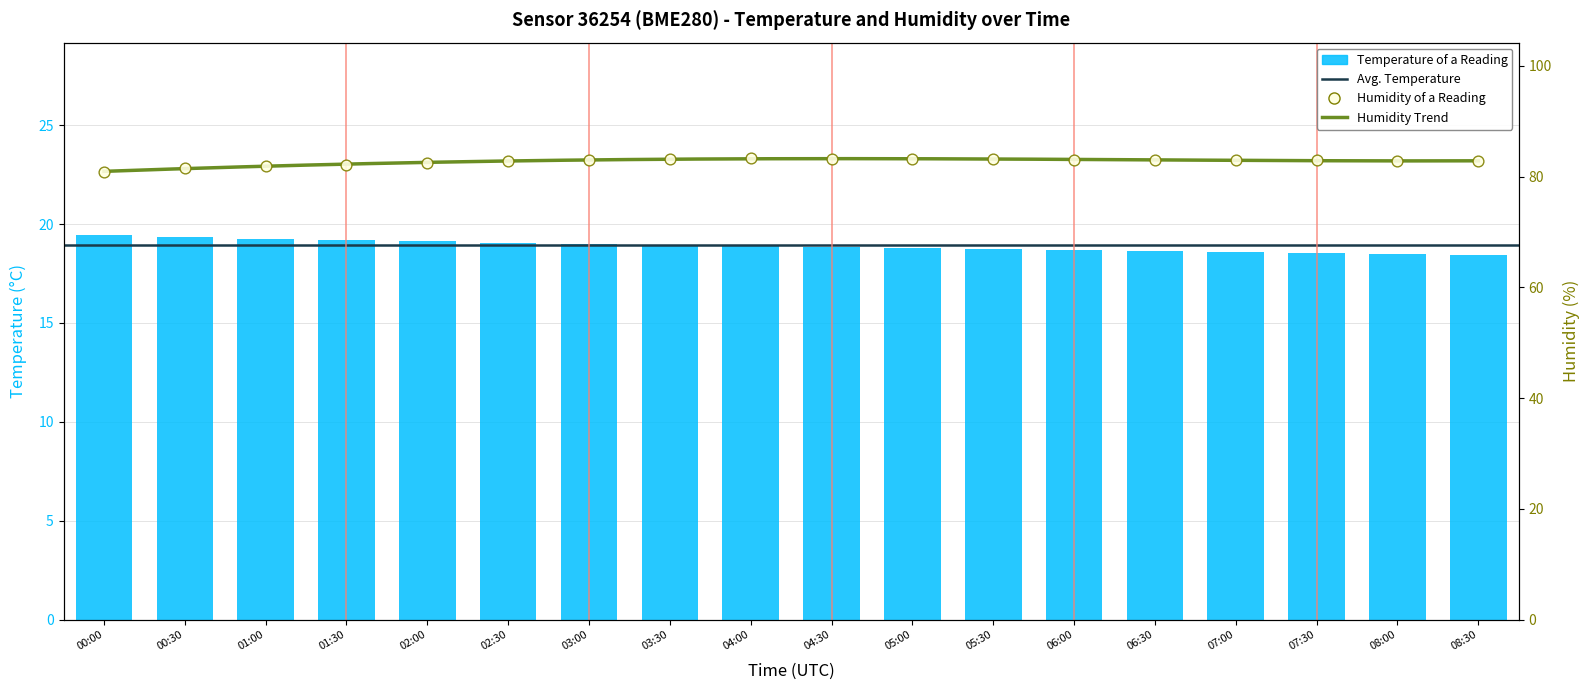

Which series has the largest total across all categories?

humidity